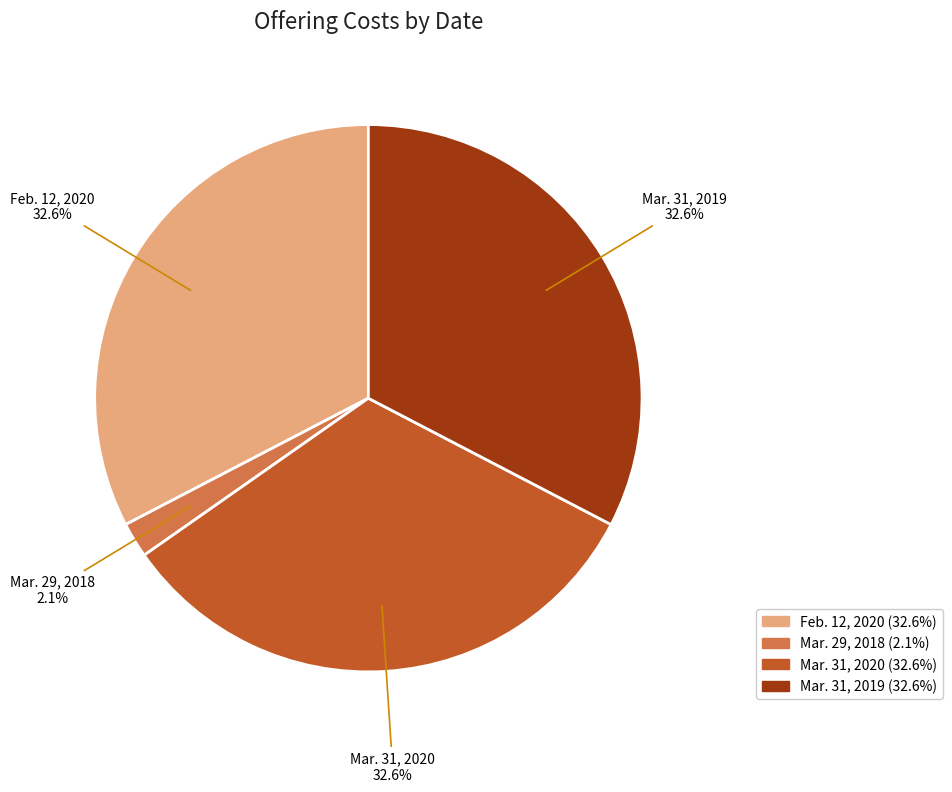

To the nearest percent, what is the combined percentage of Mar. 29, 2018 and Mar. 31, 2019?

35%